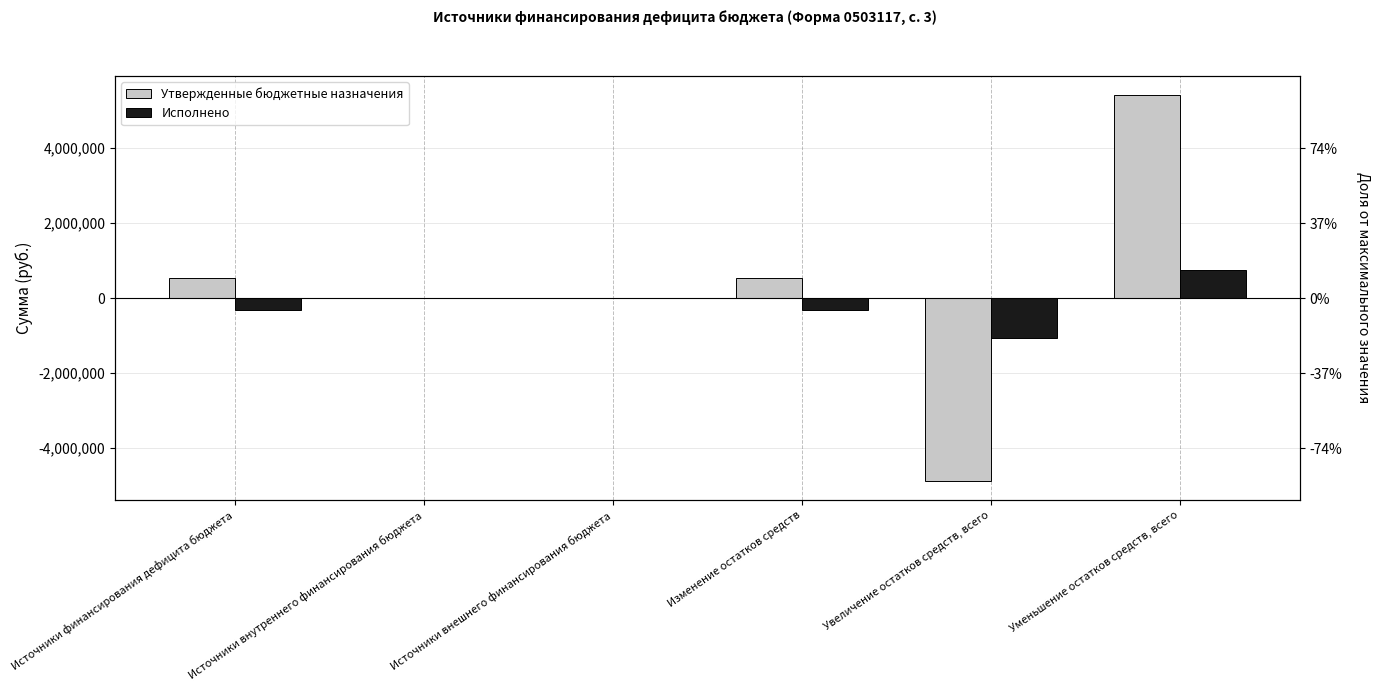

Where is Утвержденные бюджетные назначения nearest to the value 267040?

Источники внутреннего финансирования бюджета